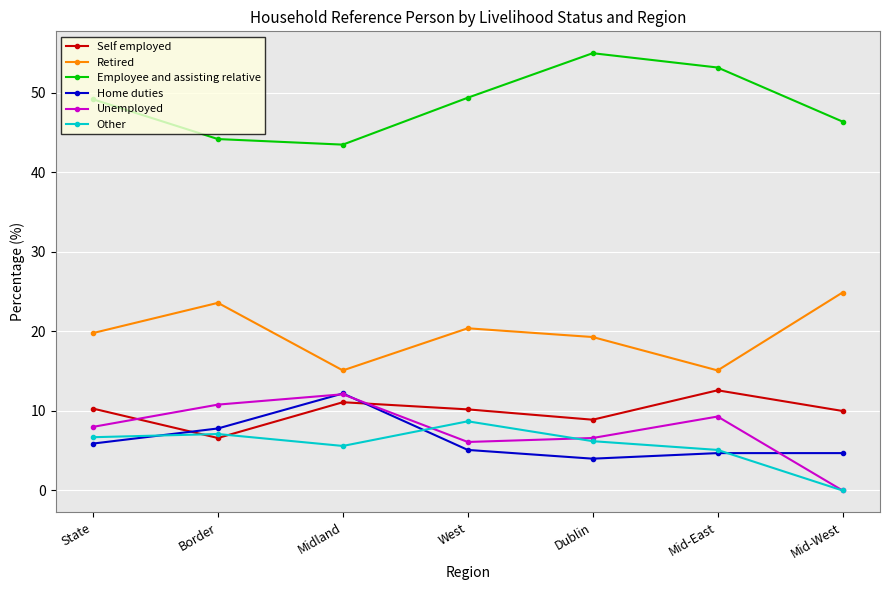

What is the difference between the Self employed values at Mid-West and Midland?

1.1